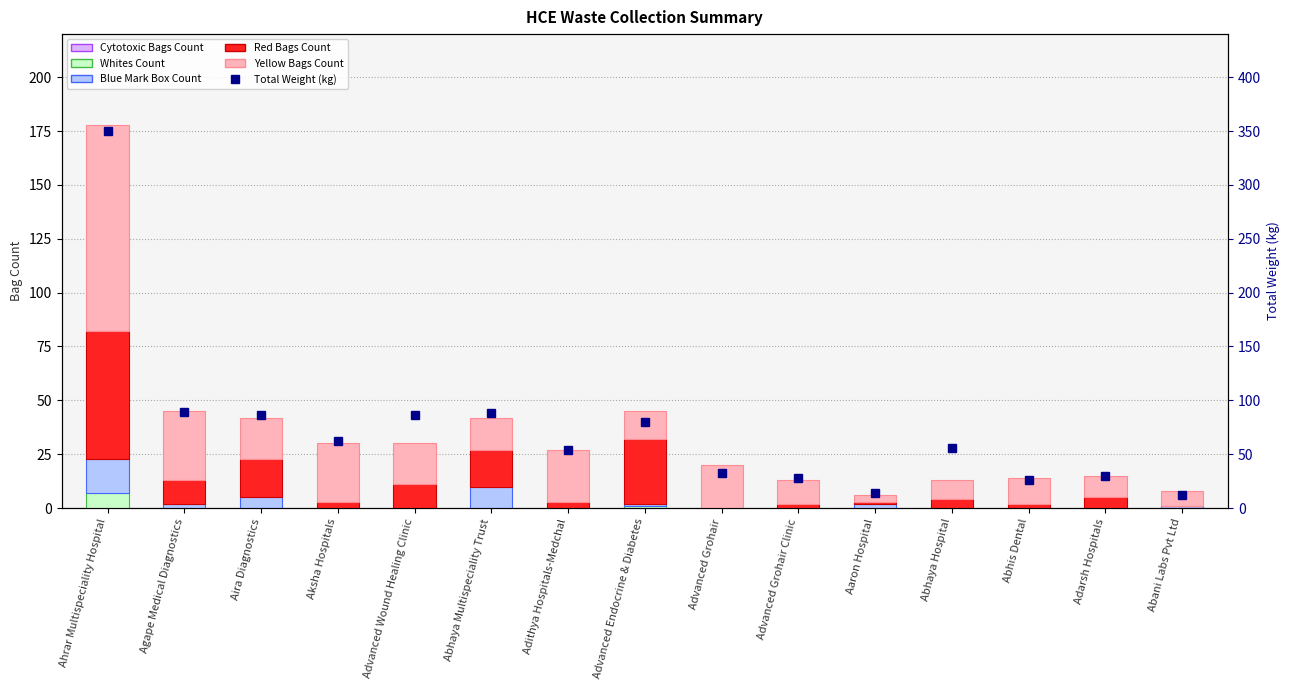

What is the difference between the highest and lowest values at Abani Labs Pvt Ltd?

12.0